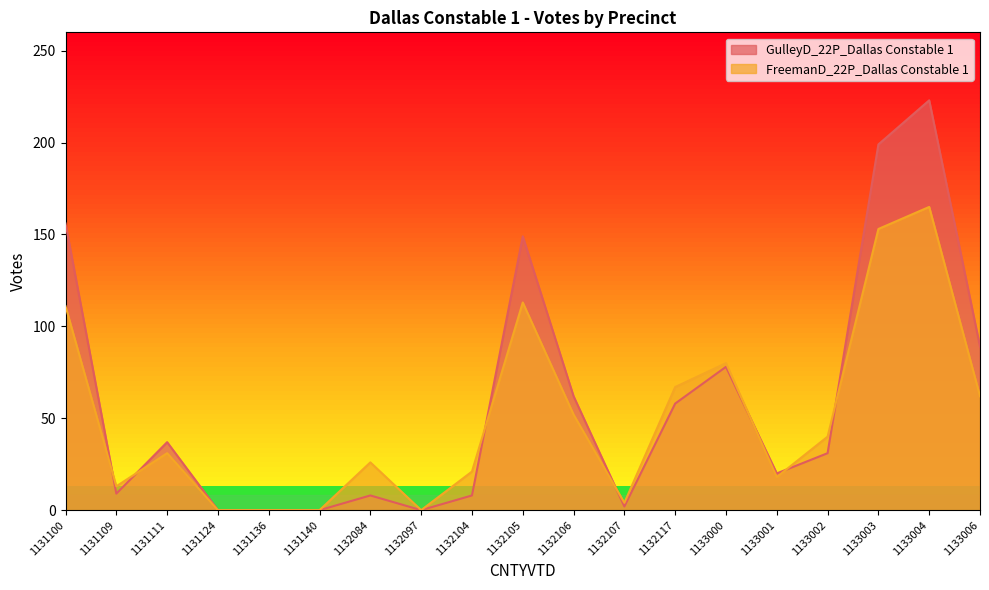

Between 1132107 and 1132104, which is larger?

1132104